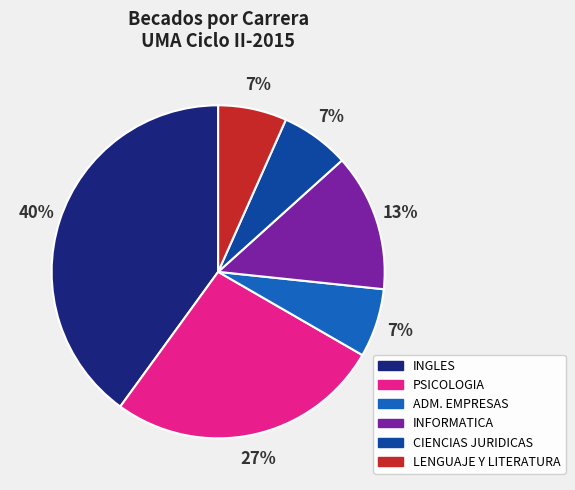

To the nearest percent, what is the difference between the largest and smallest slice percentages?

33%